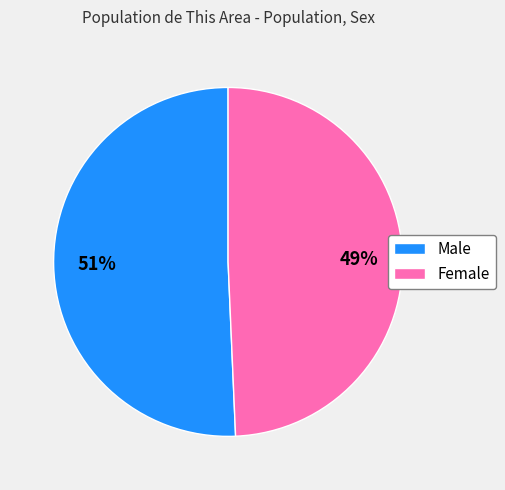

To the nearest percent, what portion does Female represent?

49%